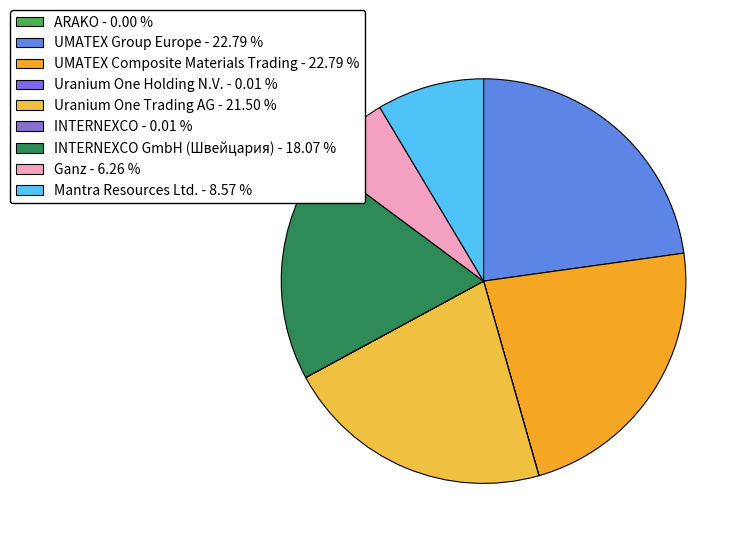

To the nearest percent, what is the average slice percentage?

11%